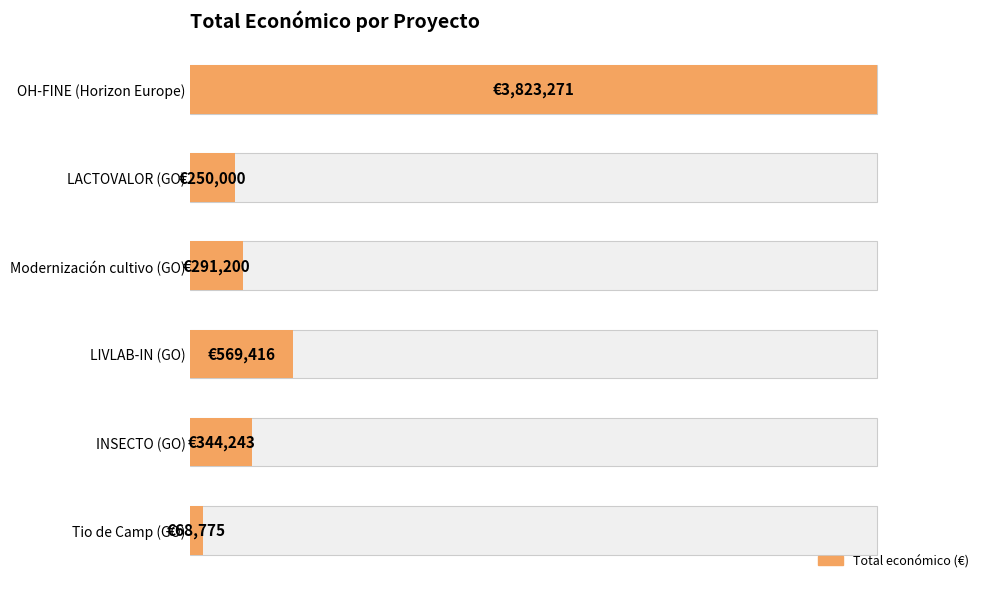

What is the smallest value displayed?

68775